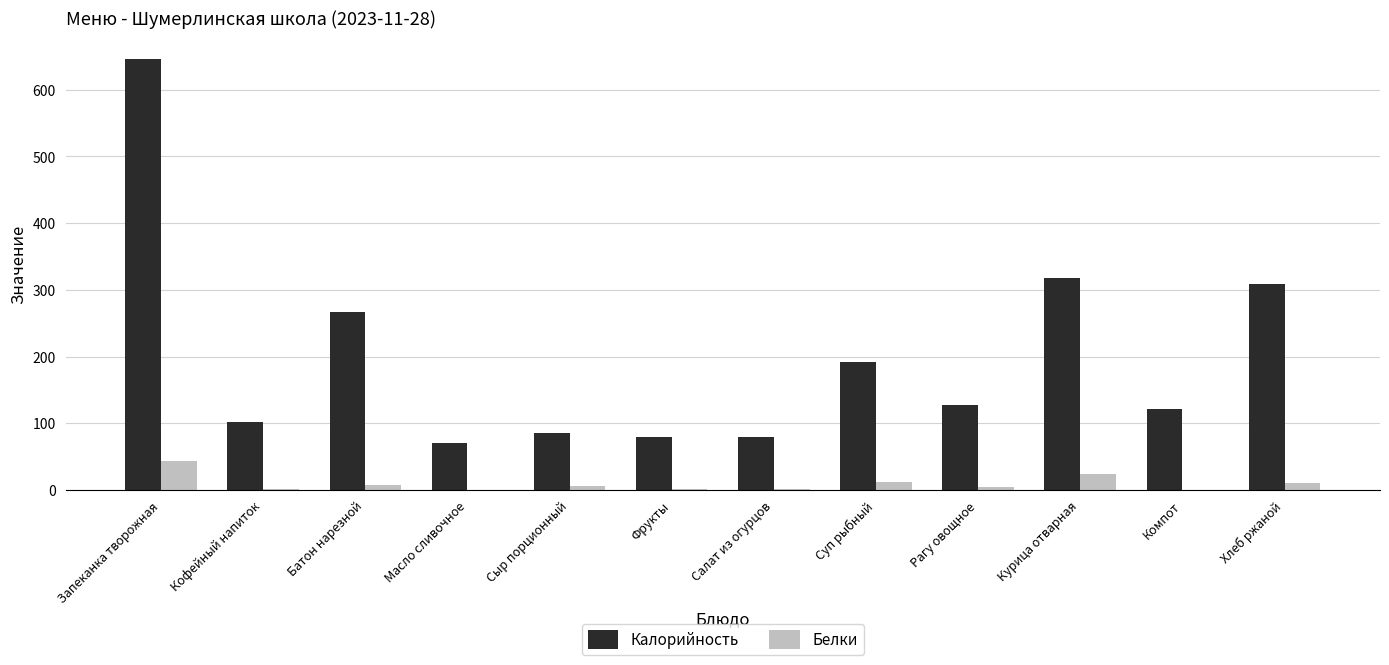

Which series changed the most between Фрукты and Хлеб ржаной?

Калорийность